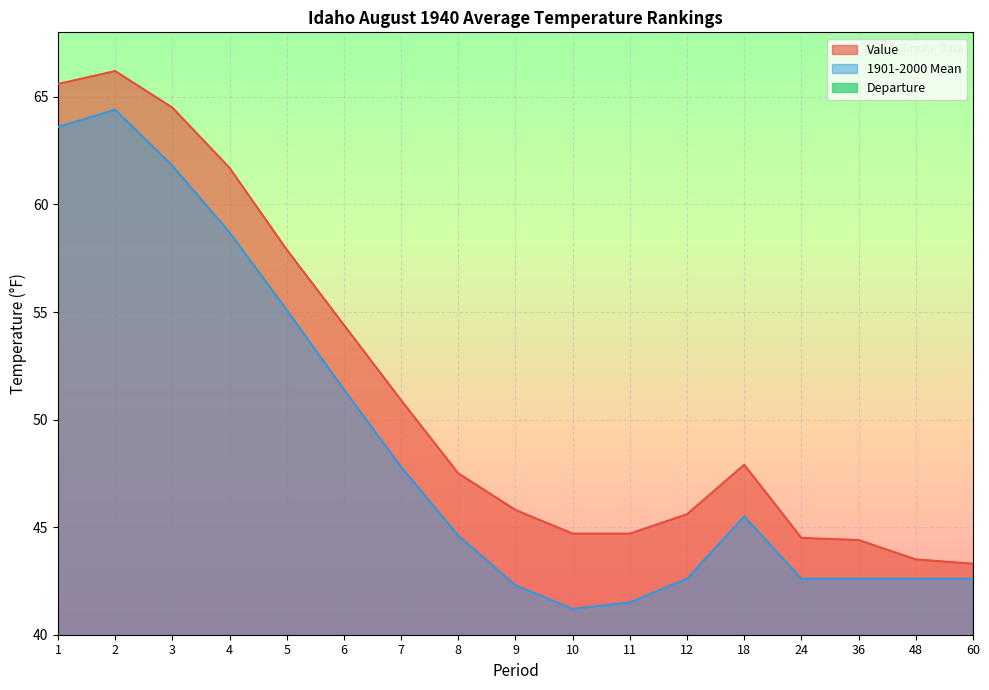

True or false: 1901-2000 Mean and Departure cross at least once.

False